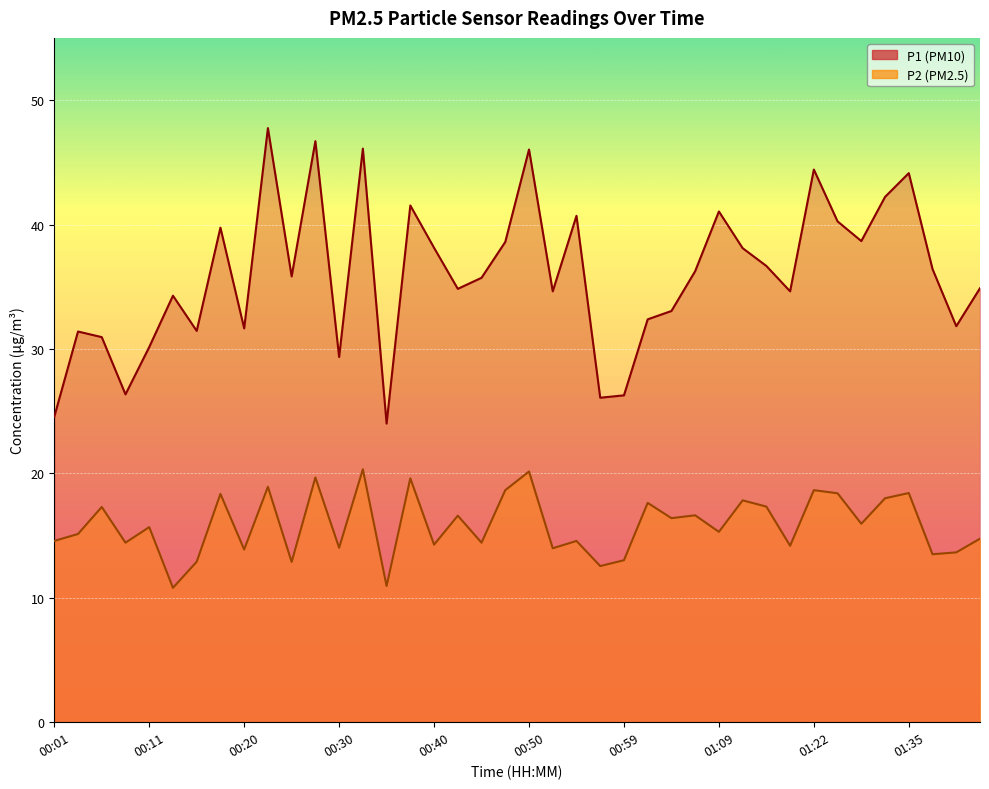

True or false: P1 and P2 cross at least once.

False